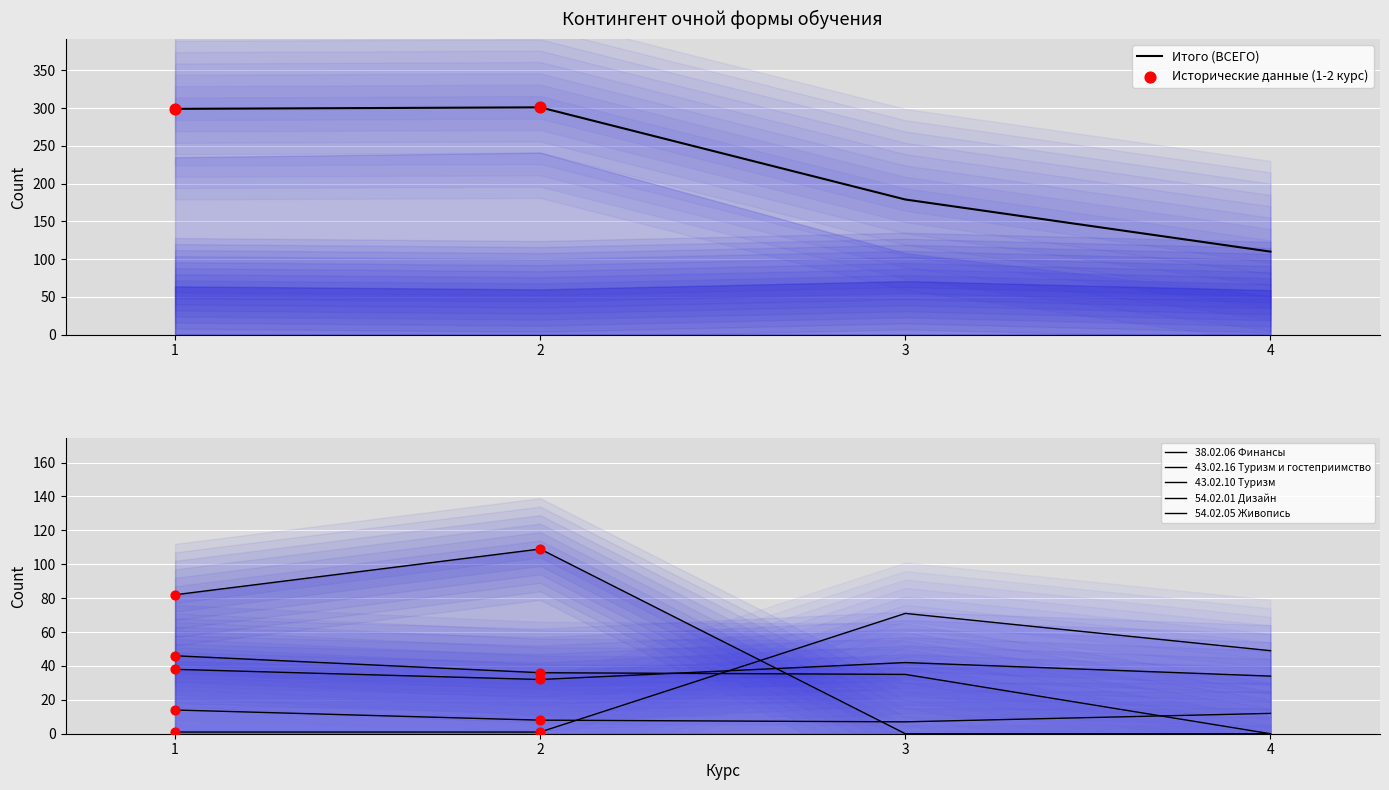

Which series has the widest spread of Y values?

ВСЕГО